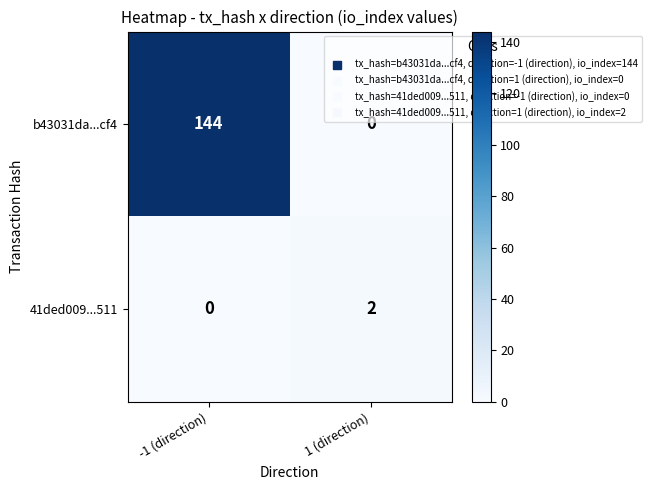

What is the total value across all series at 1 (direction)?

2